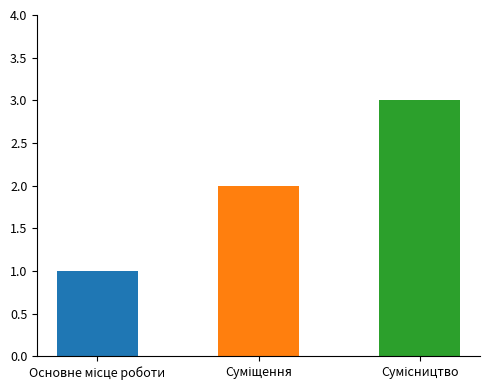

What is the sum of all values?

6